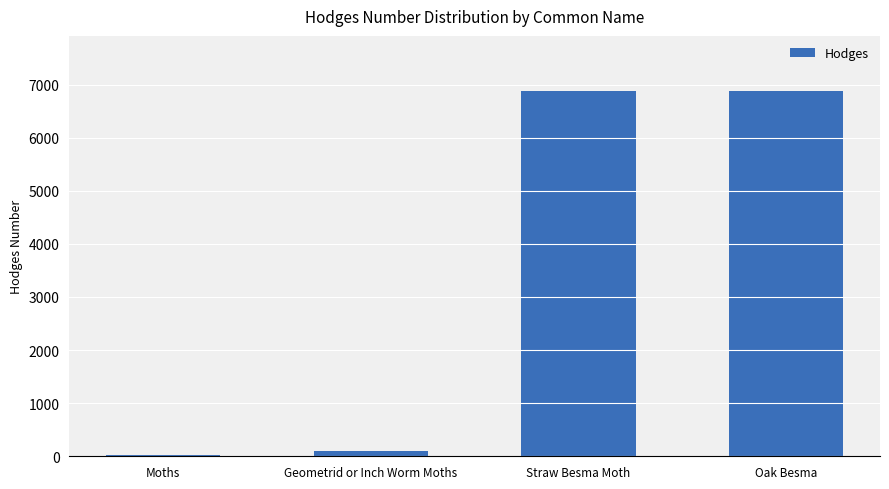

What is the change in value from Moths to Straw Besma Moth?

+6855.0